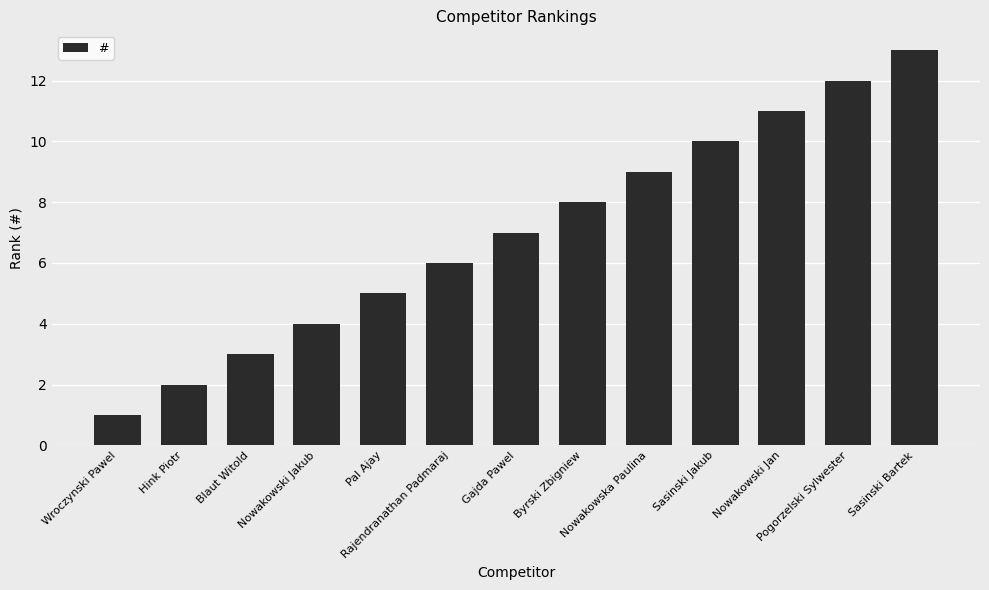

What is the ratio of the value at Blaut Witold to the value at Rajendranathan Padmaraj?

0.5